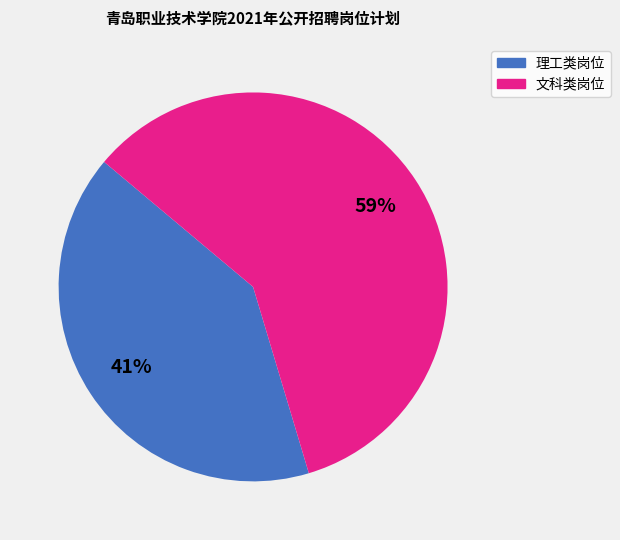

To the nearest percent, what is the average slice percentage?

50%